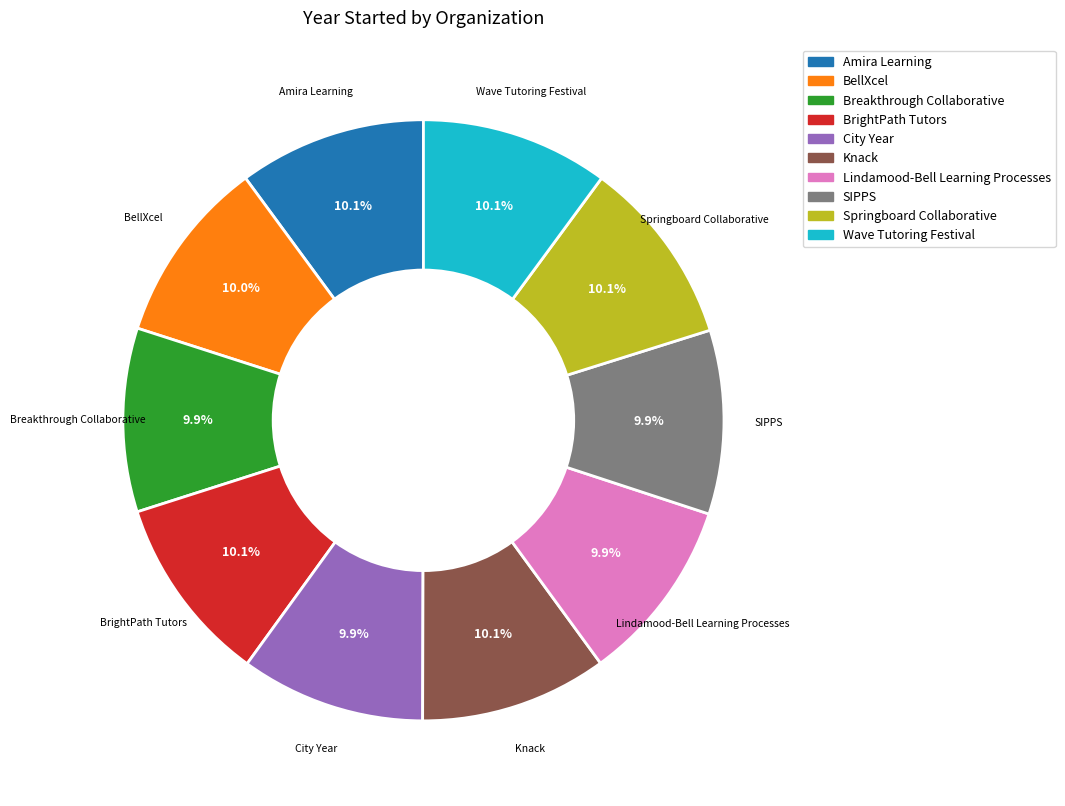

Does City Year account for over 50% of the chart?

No